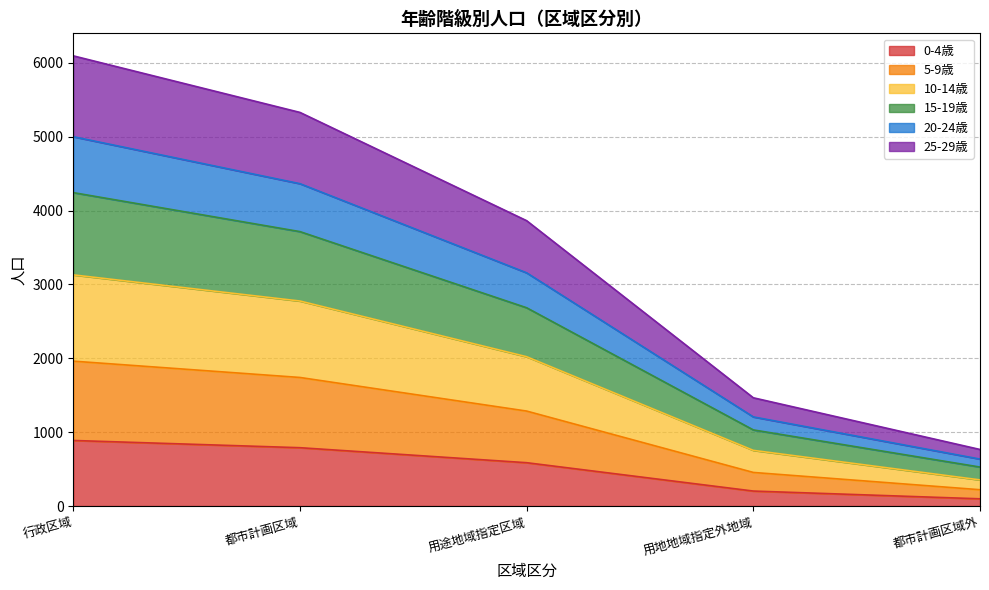

What is the maximum value for 0-4歳?

888